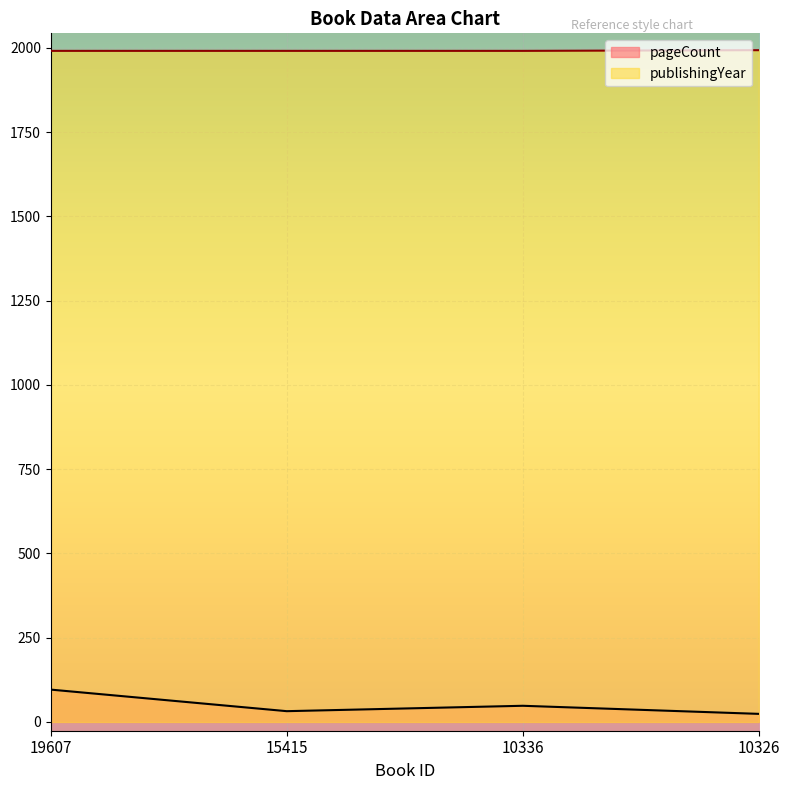

What are all the series names shown in the legend?

pageCount, publishingYear